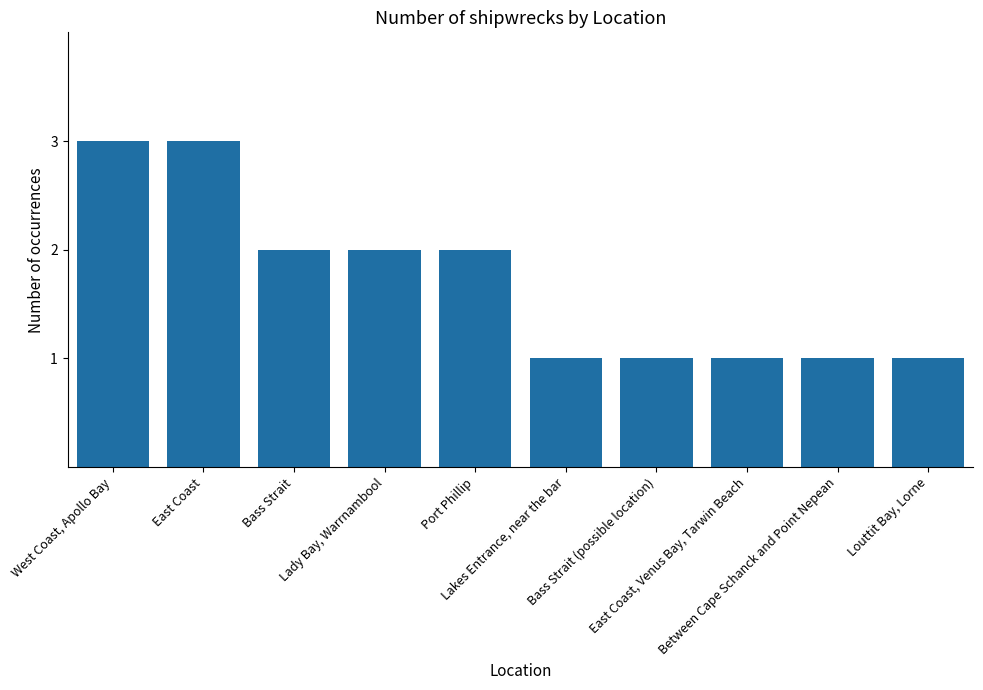

What is the maximum value shown in the chart?

3